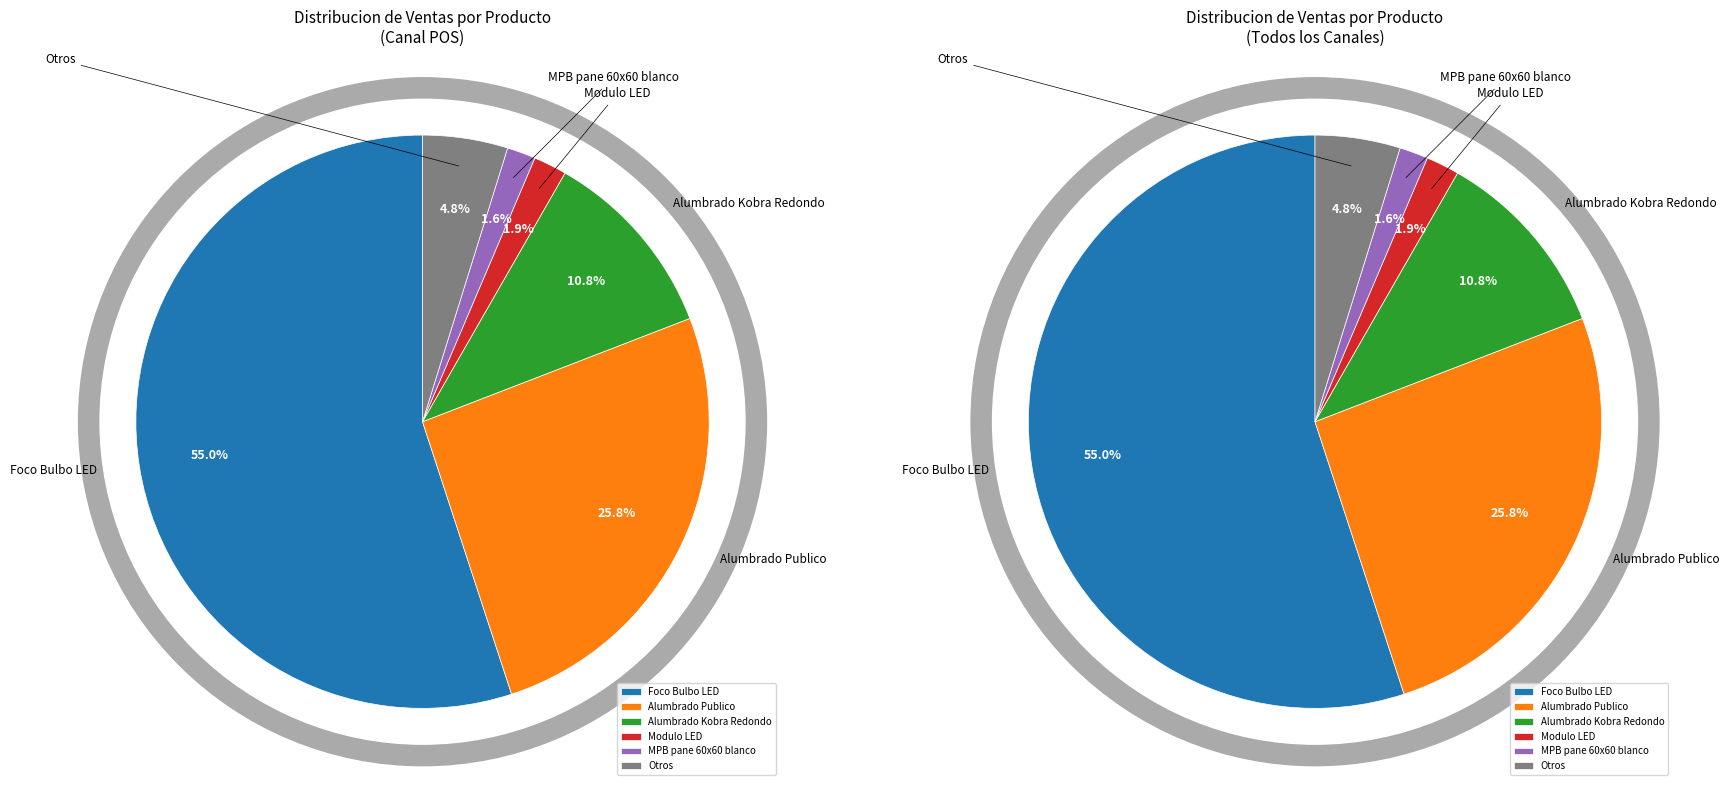

Count the number of slices in the pie.

12